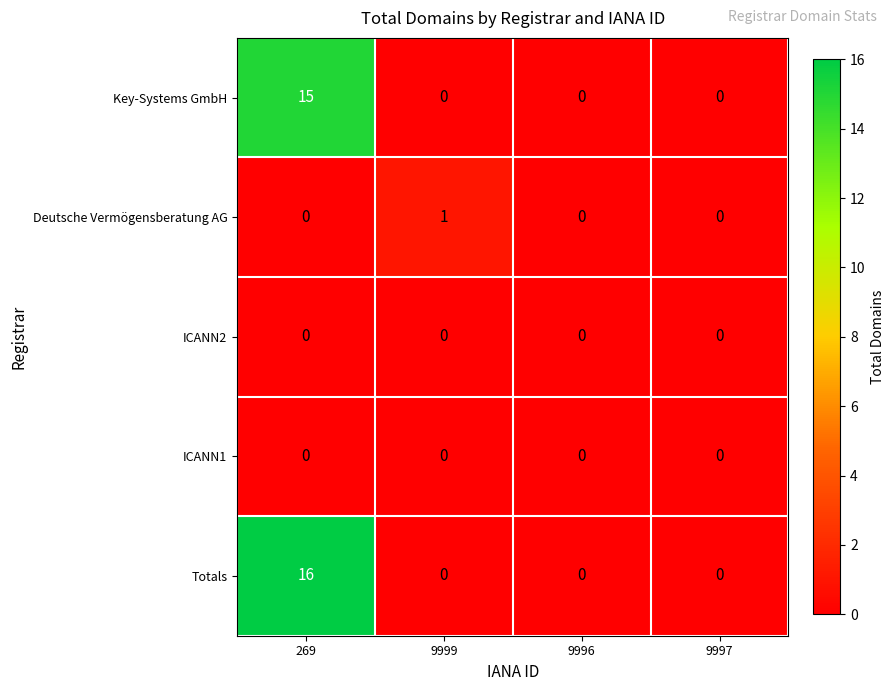

What is the sum of all Totals values?

16